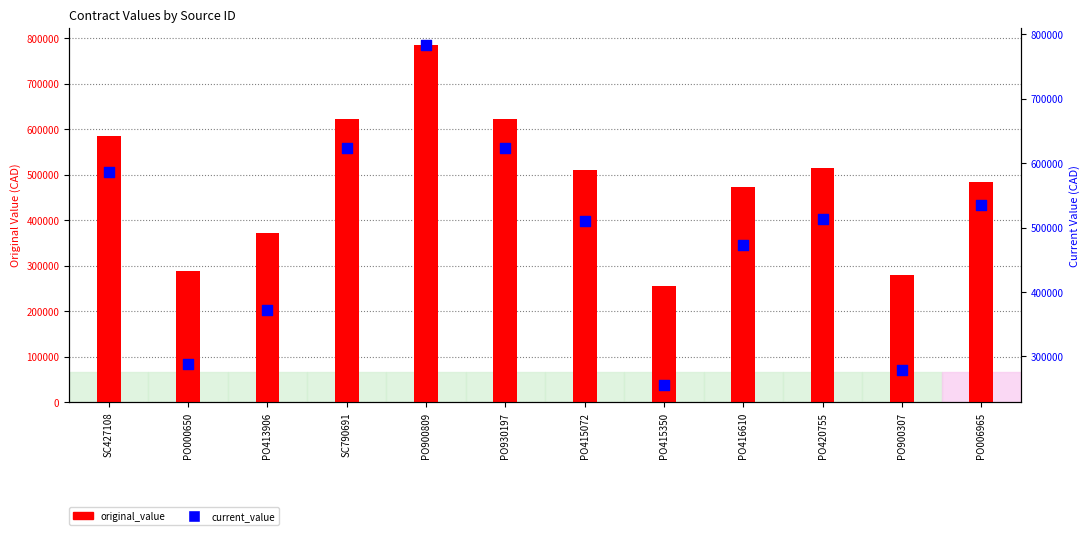

What are all the series names shown in the legend?

original_value, current_value